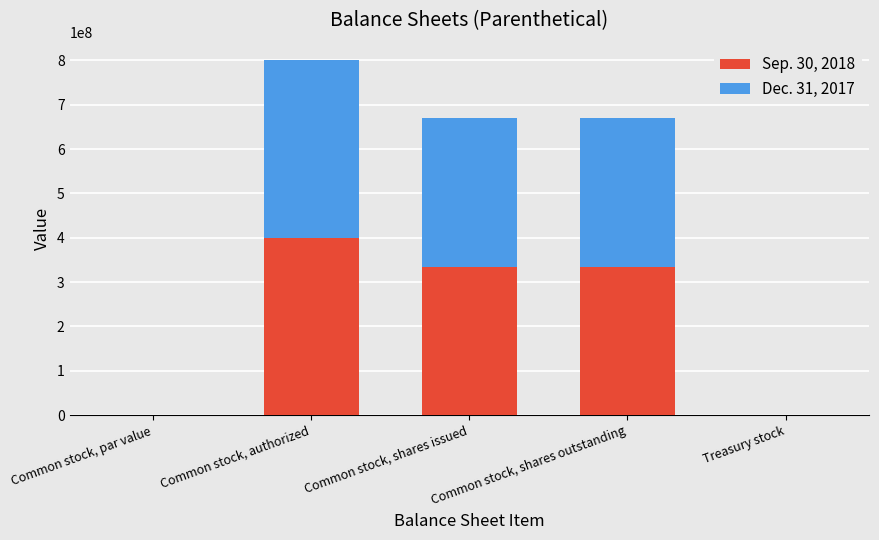

What is the sum of all Sep. 30, 2018 values?

1069888827.0